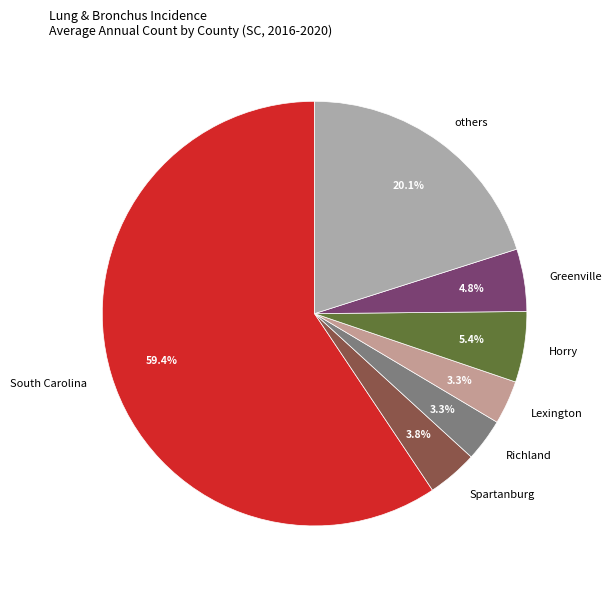

Is it true that Horry is 1% of the pie?

False